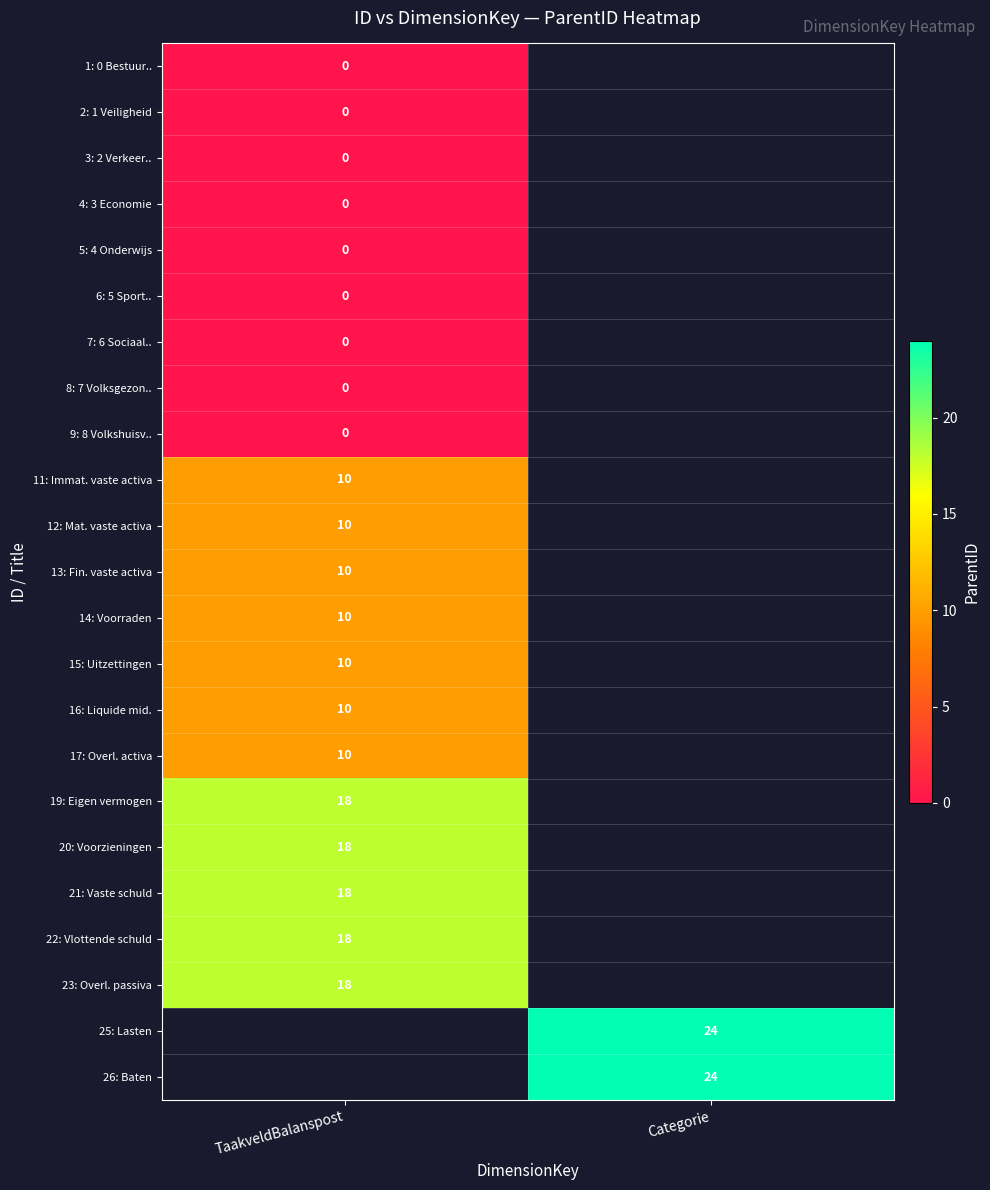

Is the value of 8: 7 Volksgezon.. at TaakveldBalanspost greater than the value of 17: Overl. activa at TaakveldBalanspost?

No